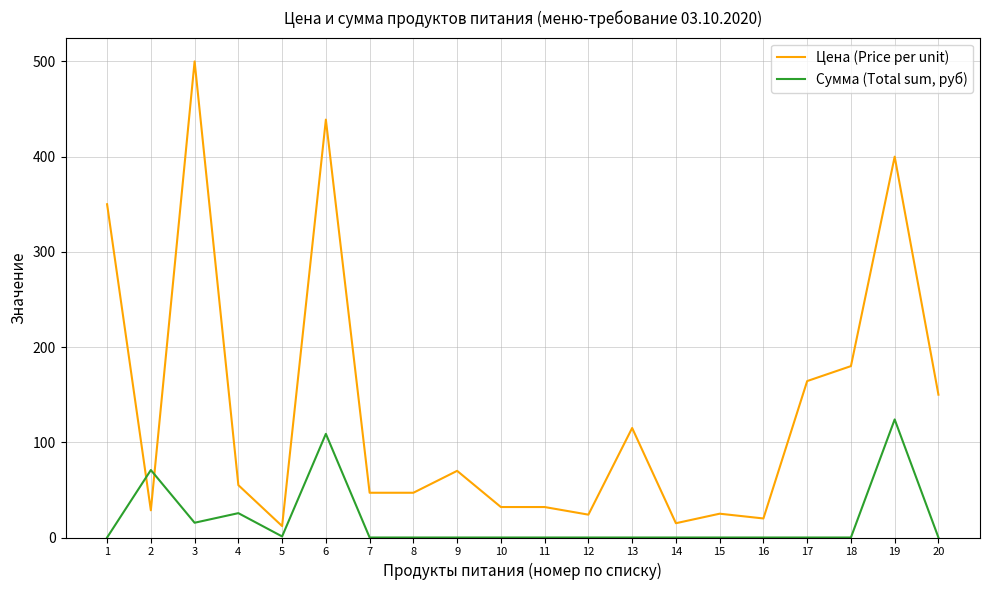

True or false: Сумма (Total sum, руб) has a value of 206.1 at 19.

False